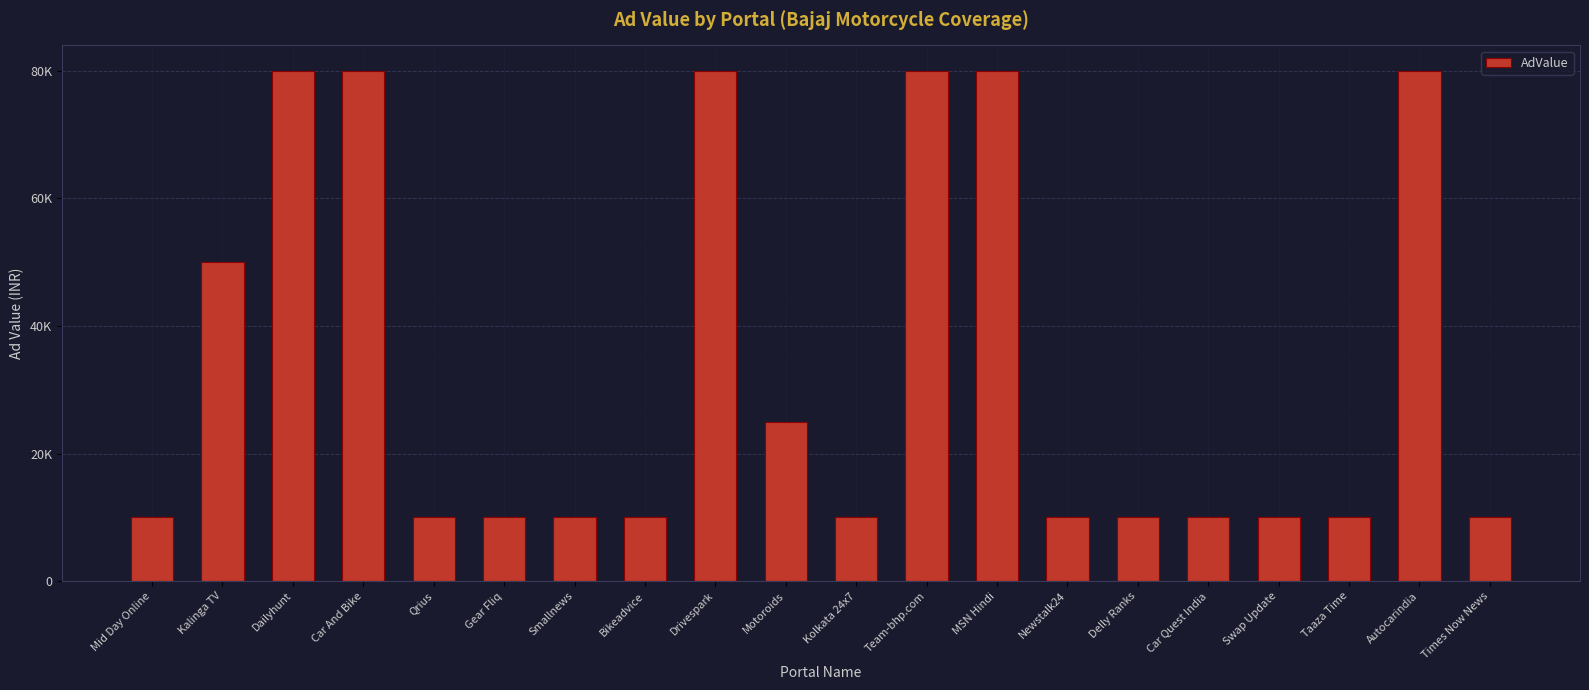

What is the greatest value displayed?

80000